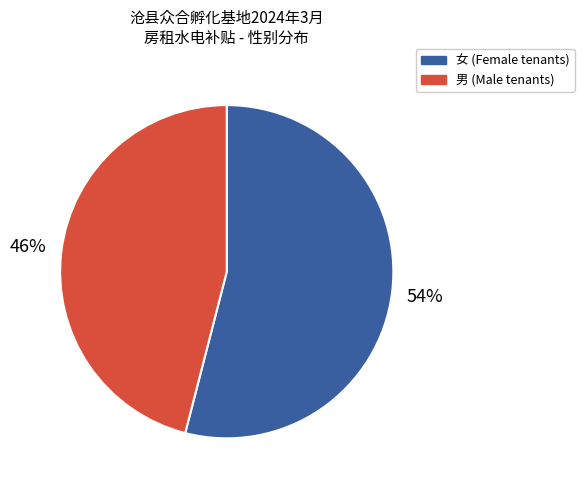

How many slices are in this pie chart?

2